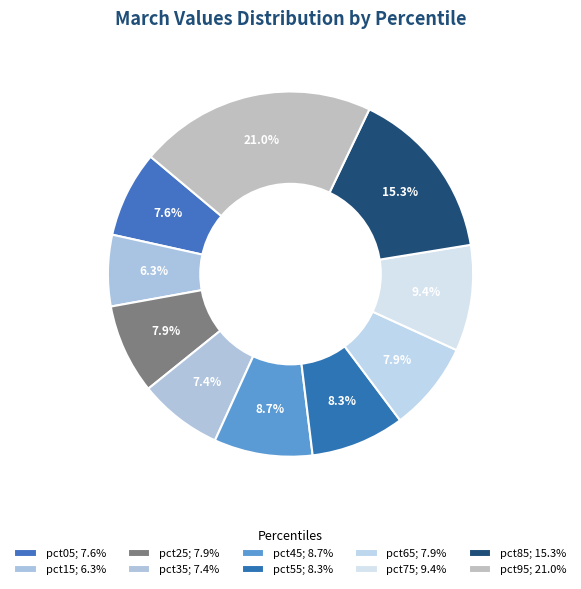

How many segments does this pie chart have?

10